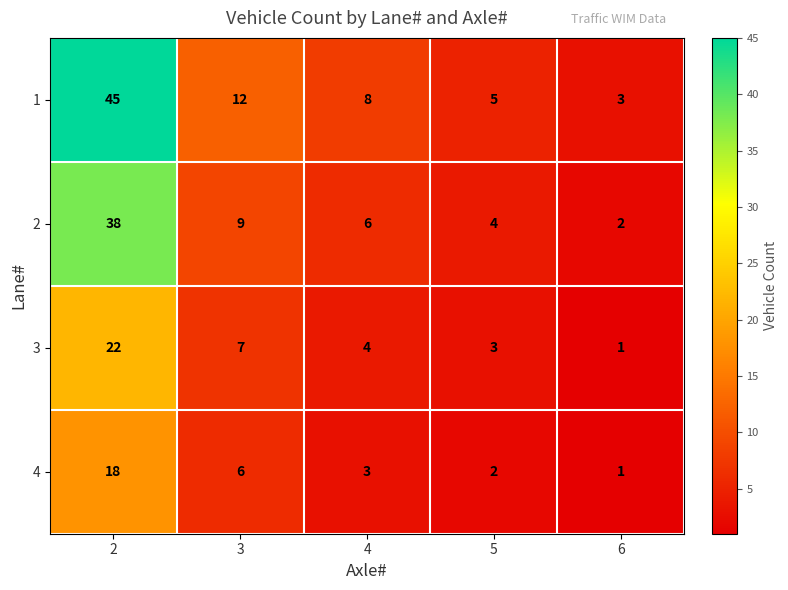

Reading right to left, extract all data points from this chart.

1: 3	5	8	12	45
2: 2	4	6	9	38
3: 1	3	4	7	22
4: 1	2	3	6	18